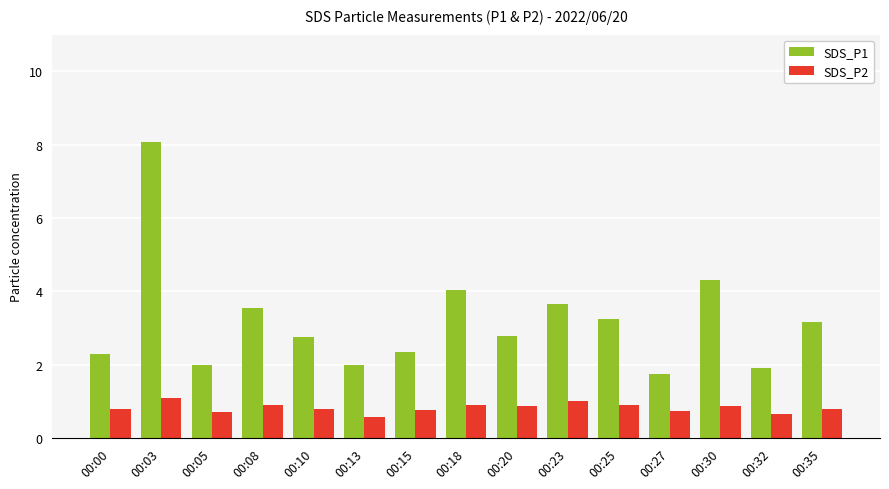

Rank the series by their maximum value, from lowest to highest.

SDS_P2, SDS_P1